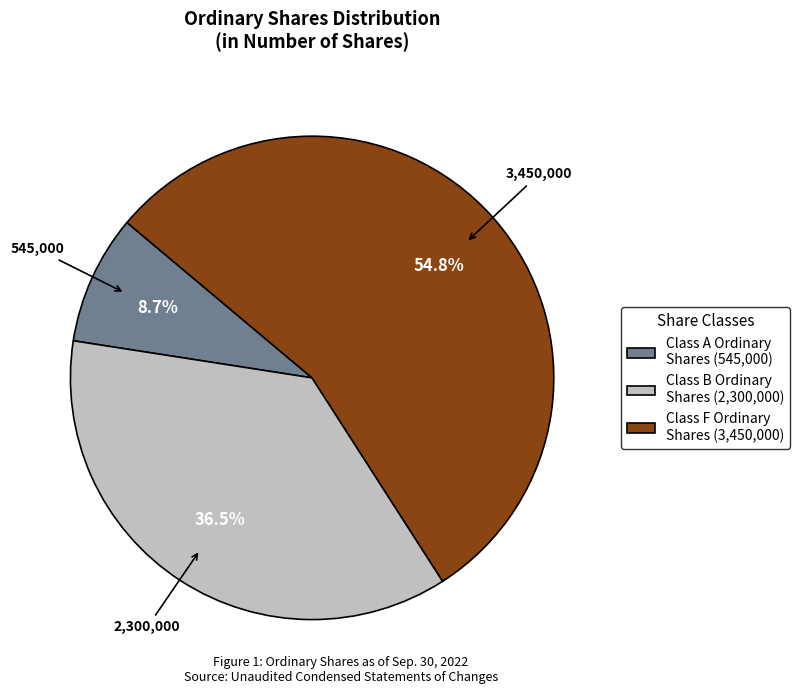

Count the number of slices in the pie.

3